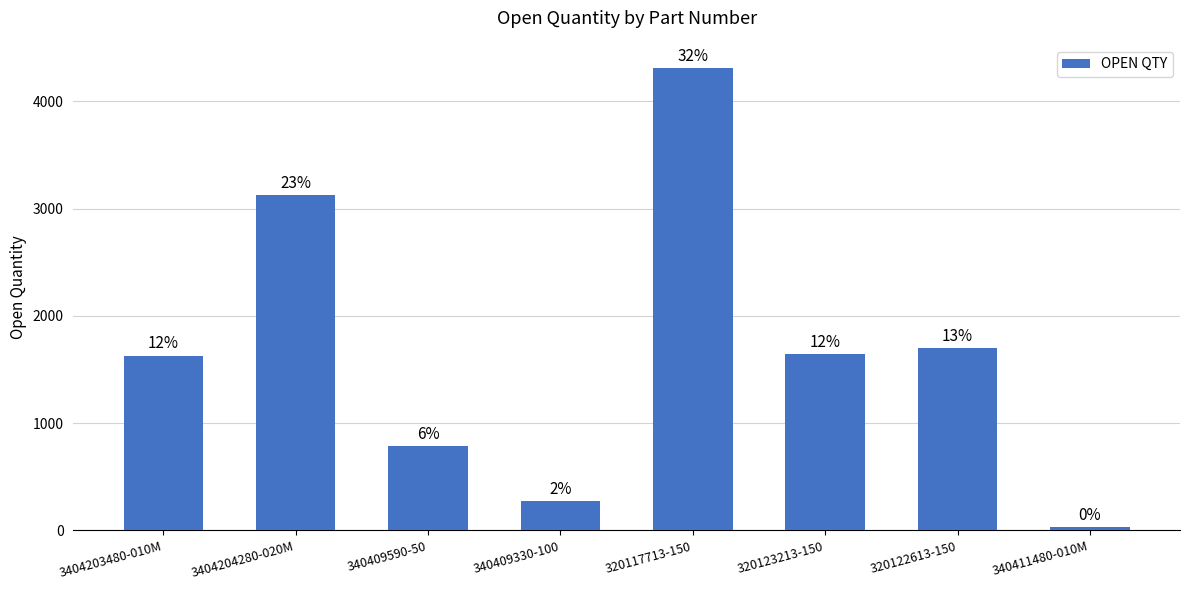

List the labels in order of value, smallest first.

340411480-010M, 340409330-100, 340409590-50, 3404203480-010M, 320123213-150, 320122613-150, 3404204280-020M, 320117713-150